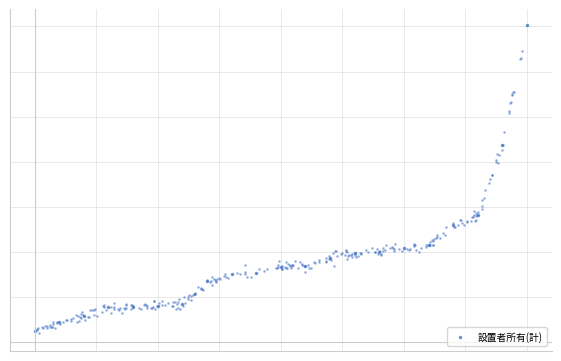

True or false: the data shows 388295 at 4.

True